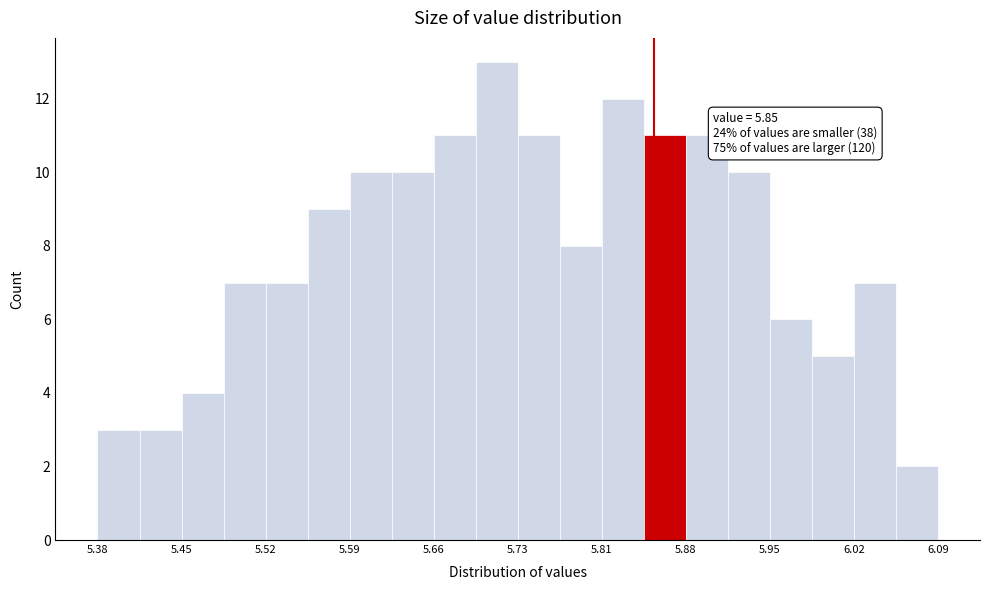

Around what value on the x-axis is the tallest bar? Give the approximate position of its centre, as read against the axis.

5.72